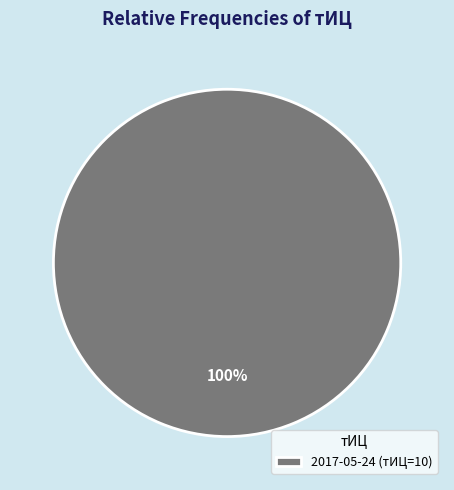

Which slice represents more than half of the pie?

2017-05-24 (тИЦ=10)